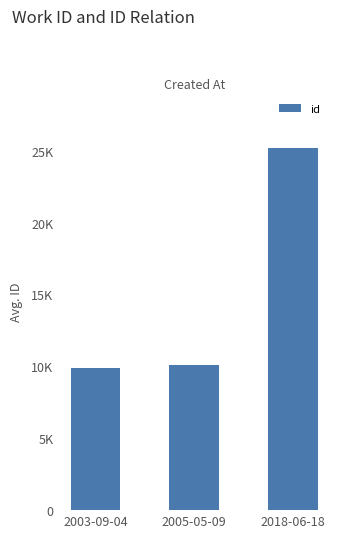

True or false: the data shows 10097.5 at 2005-05-09.

True